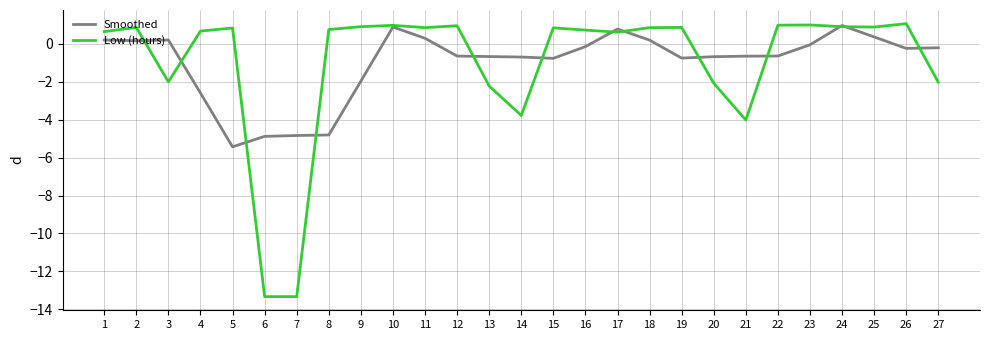

Where is Low (hours) nearest to the value -6?

21